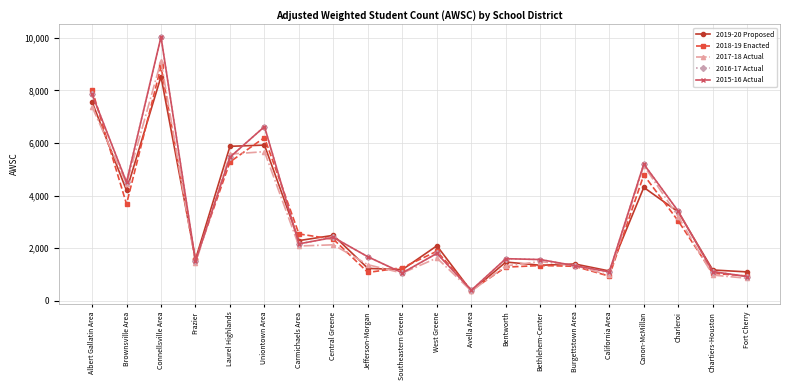

At which label does 2019-20 Proposed reach its peak?

Connellsville Area